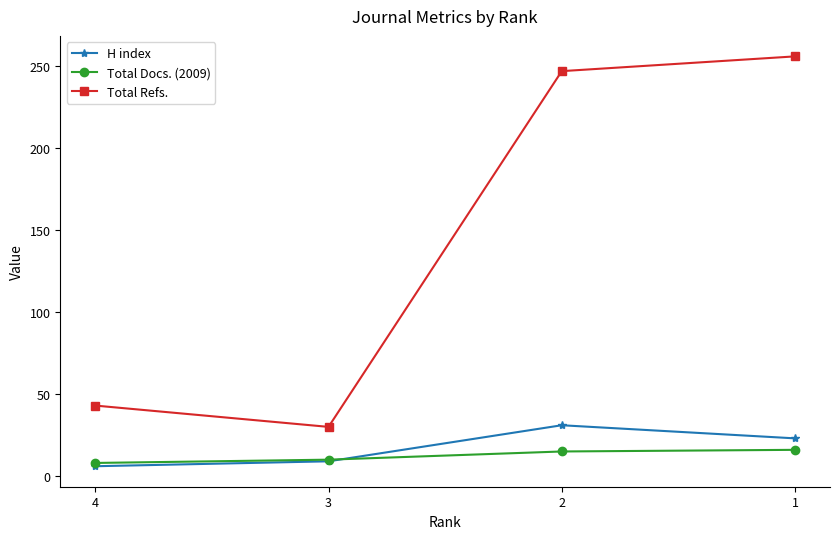

True or false: Total Refs. has more than 2 points higher than both neighbors.

False